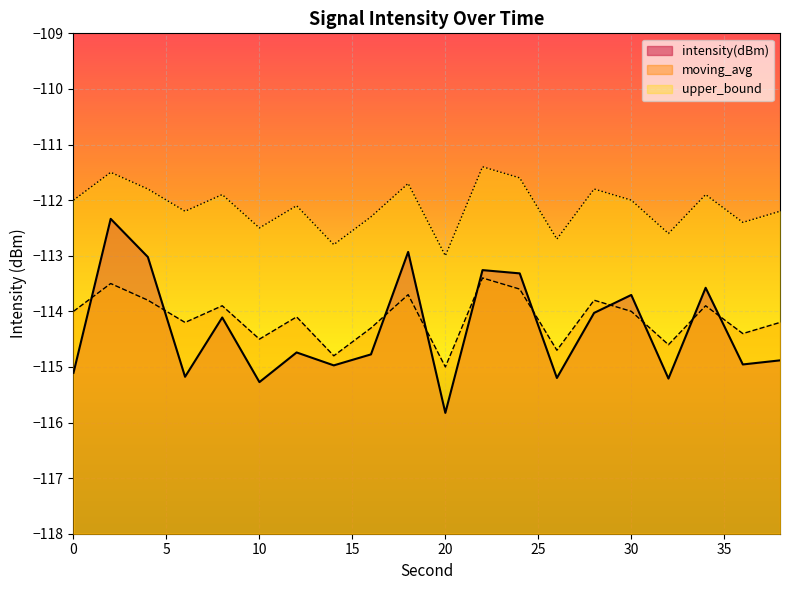

What are all the series names shown in the legend?

intensity(dBm), moving_avg, upper_bound